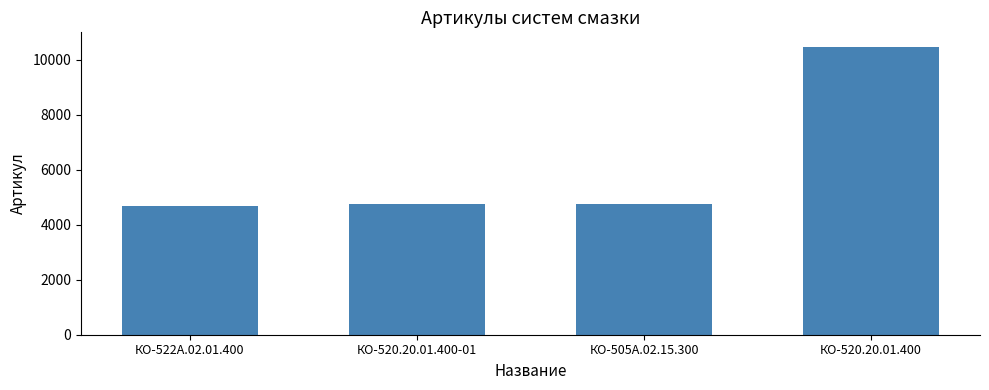

At which category does the chart reach its peak across all series?

КО-520.20.01.400